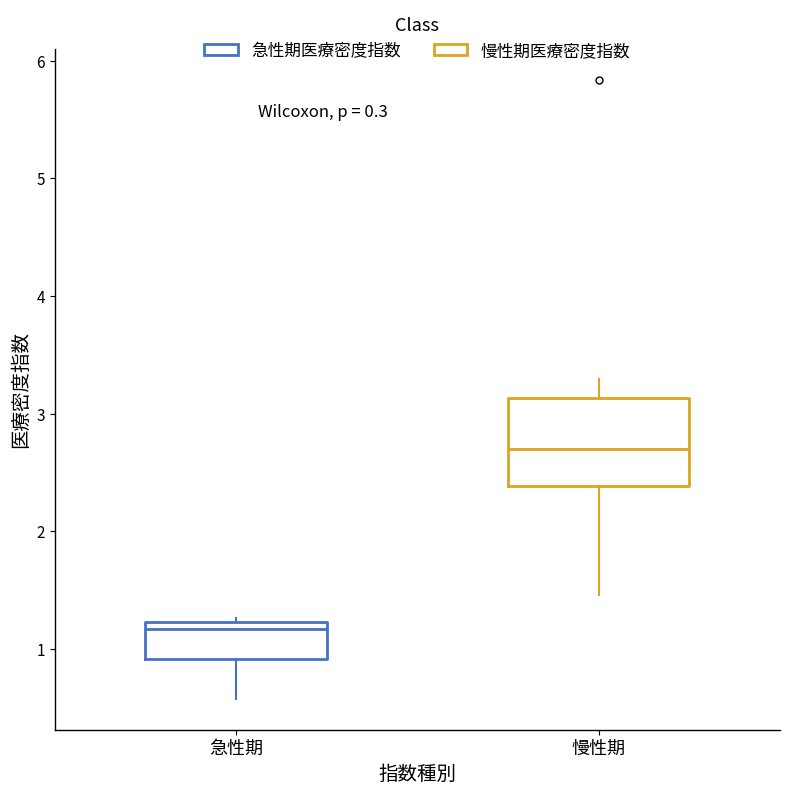

Where is the upper edge of the box for 急性期 on the y-axis? The values are not printed on the chart, so give them approximately, as read against the axis.

1.2